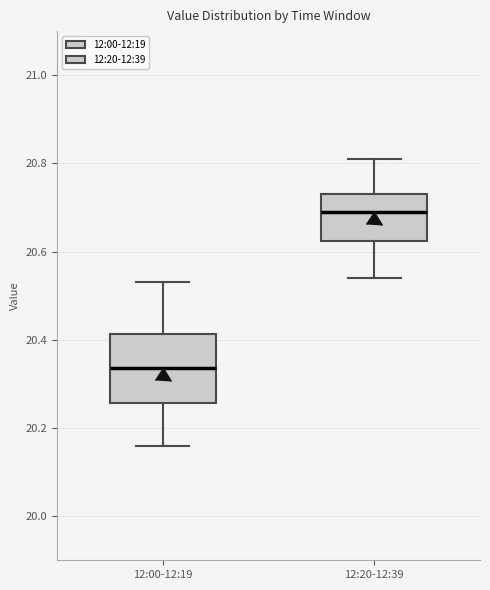

Where is the lower edge of the box for 12:00-12:19 on the y-axis? The values are not printed on the chart, so give them approximately, as read against the axis.

20.26